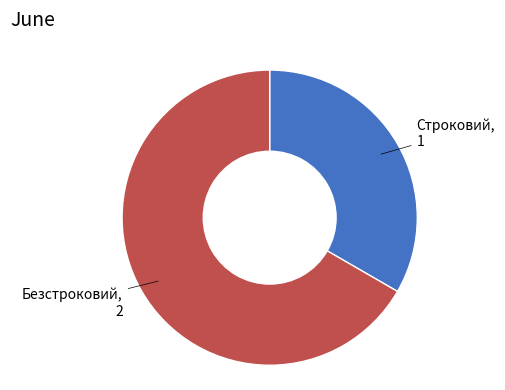

Do Безстроковий and Строковий together represent more than half of the pie?

Yes